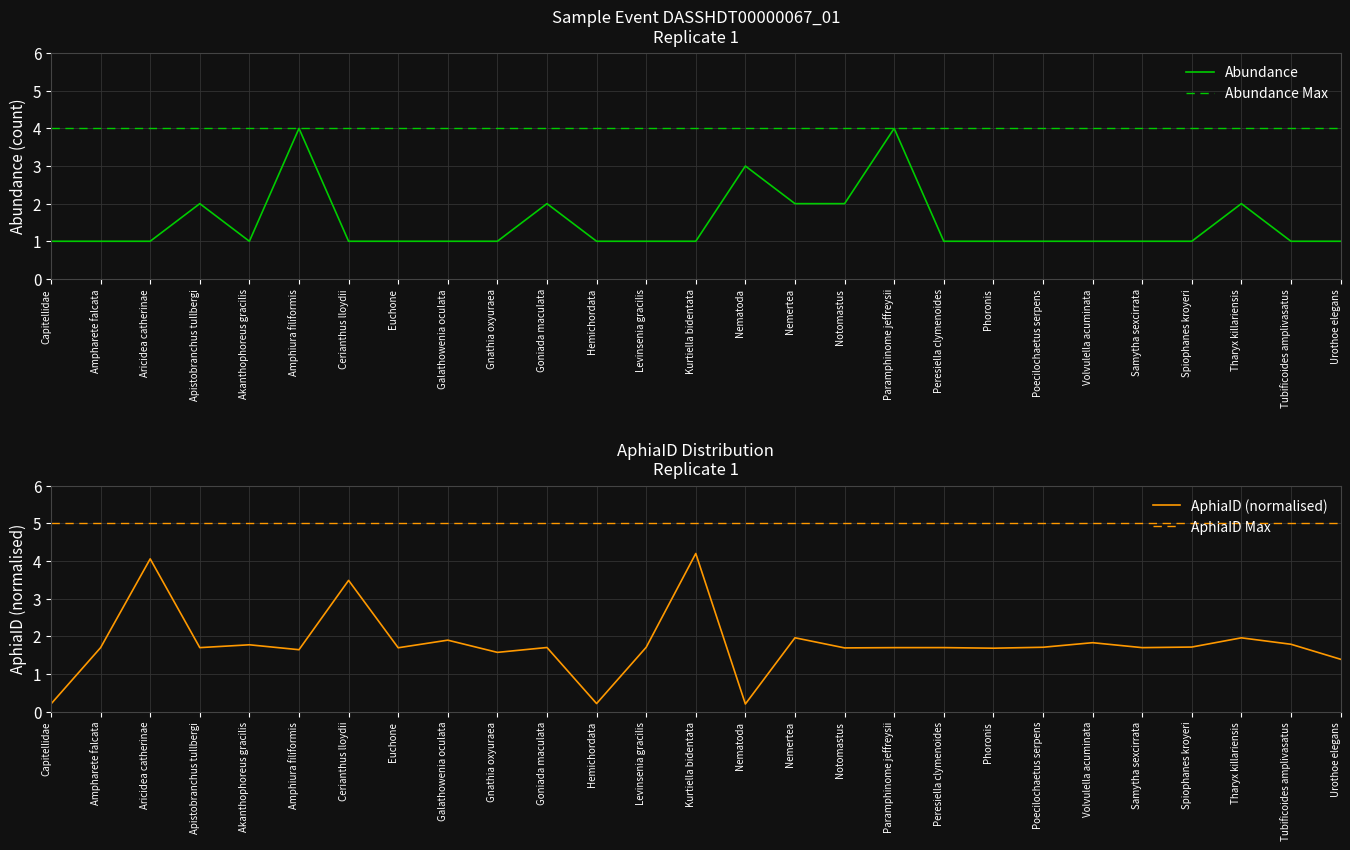

What are all the series names shown in the legend?

Abundance, Abundance Max, AphiaID (normalised), AphiaID Max